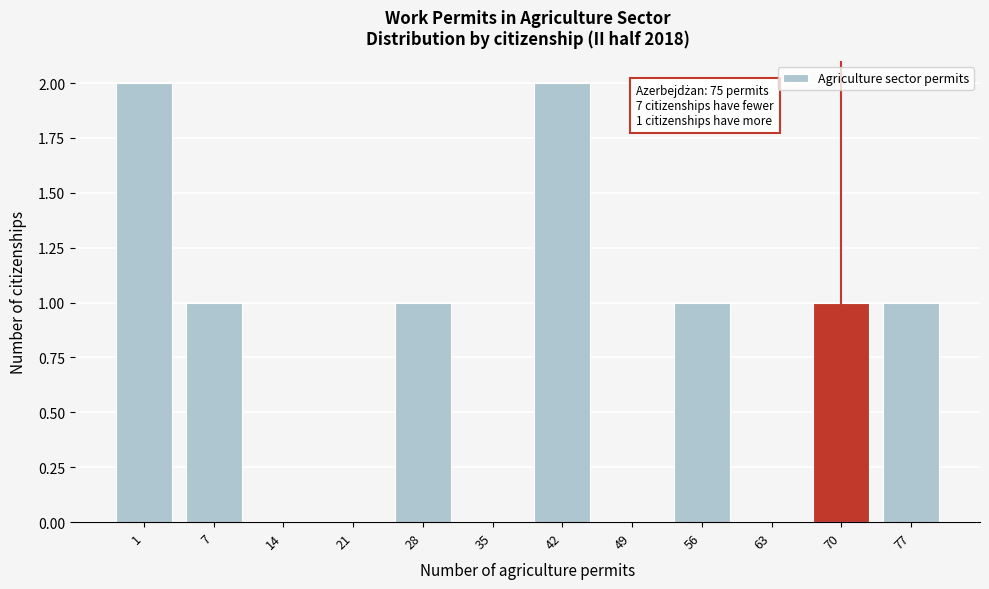

Reading left to right, transcribe all the data shown in this chart.

1=2	7=1	14=0	21=0	28=1	35=0	42=2	49=0	56=1	63=0	70=1	77=1